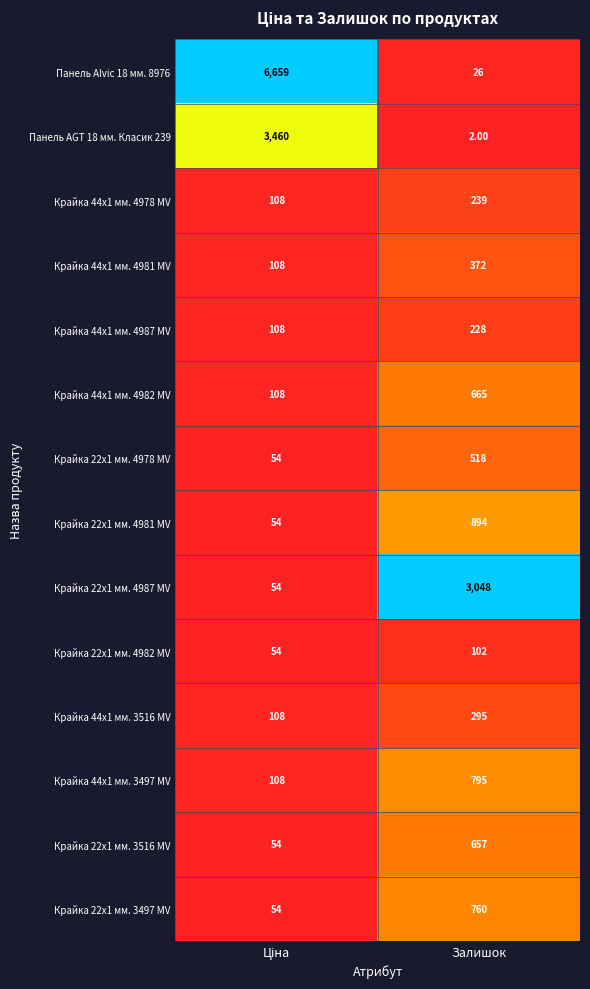

Count the number of data series in this chart.

14